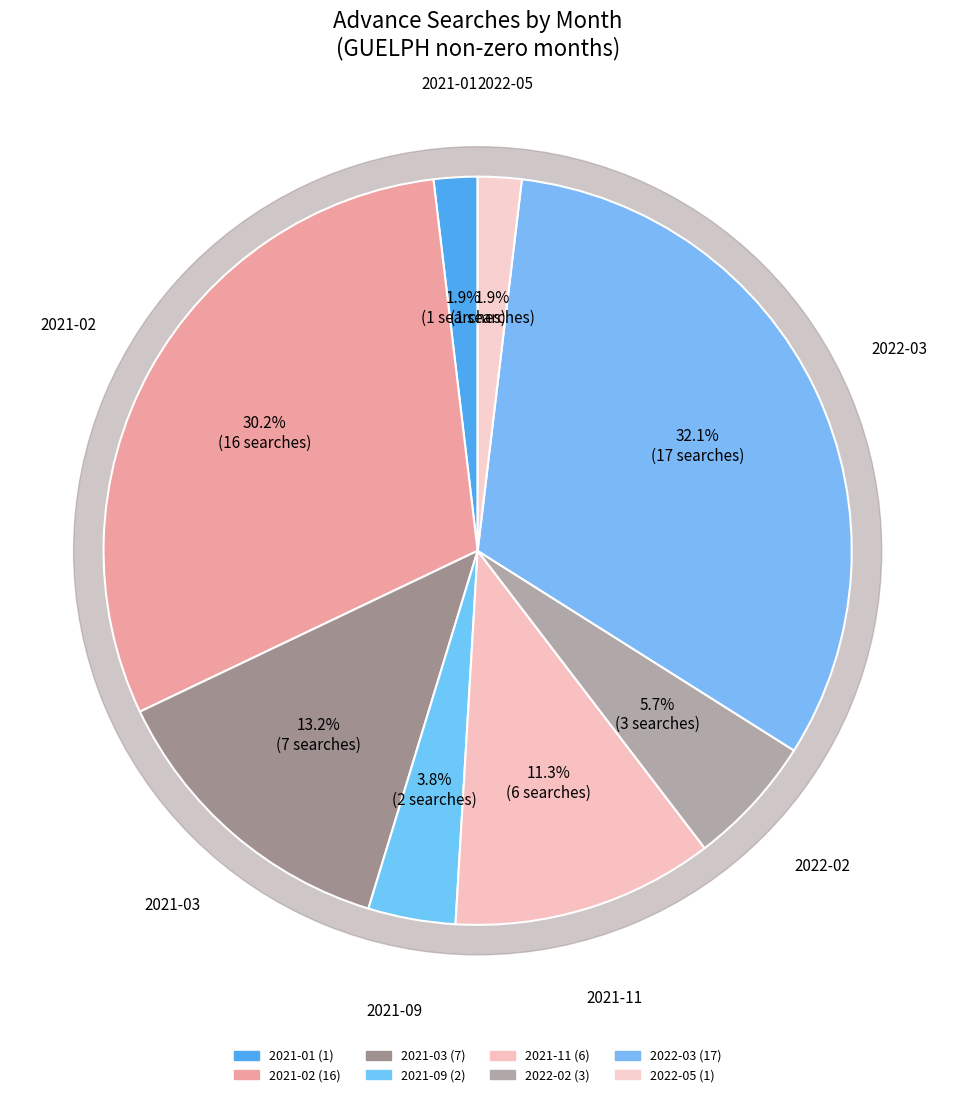

How much of the chart is everything except 2021-02?

69.8%